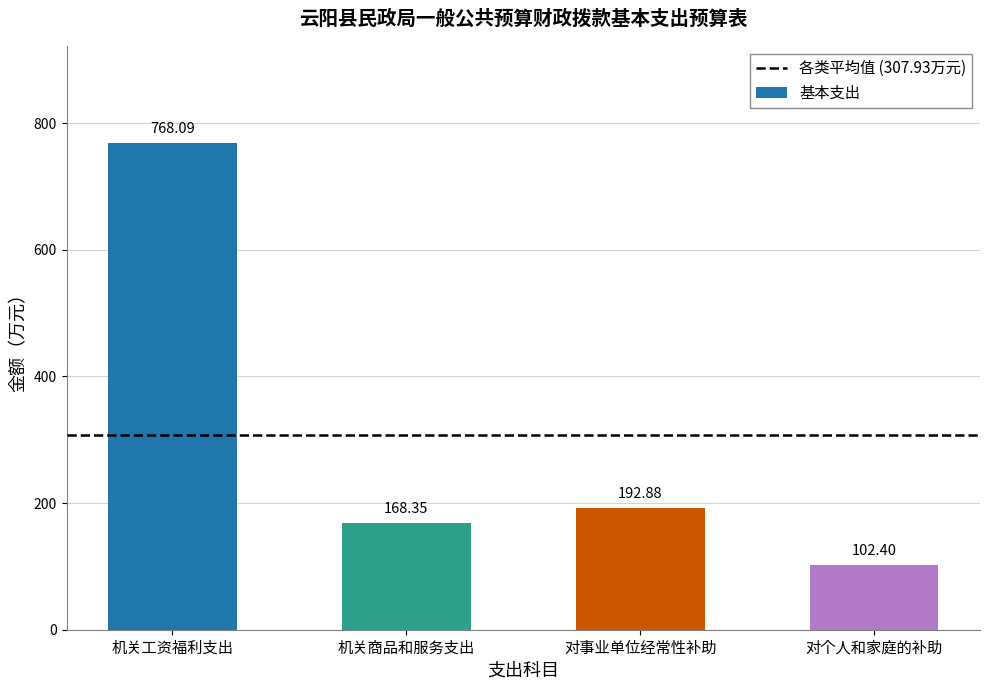

The chart shows a value of 283.5 at 对事业单位经常性补助. True or false?

False